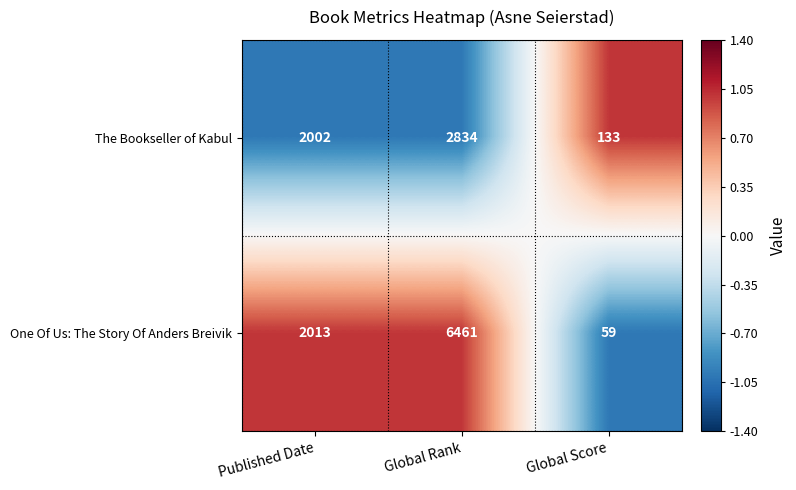

At which category is the sum across all series the highest?

Global Rank